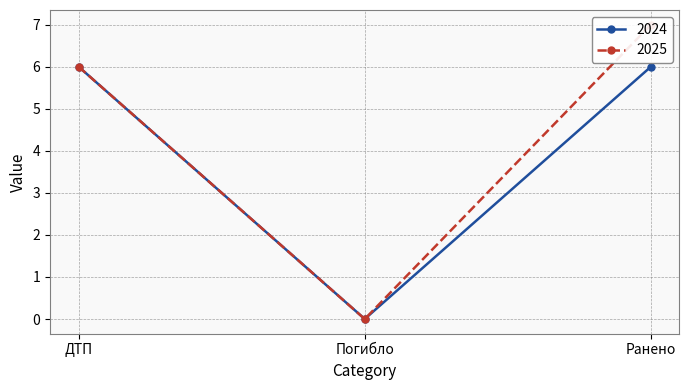

Rank the categories by 2025 value from lowest to highest.

Погибло, ДТП, Ранено